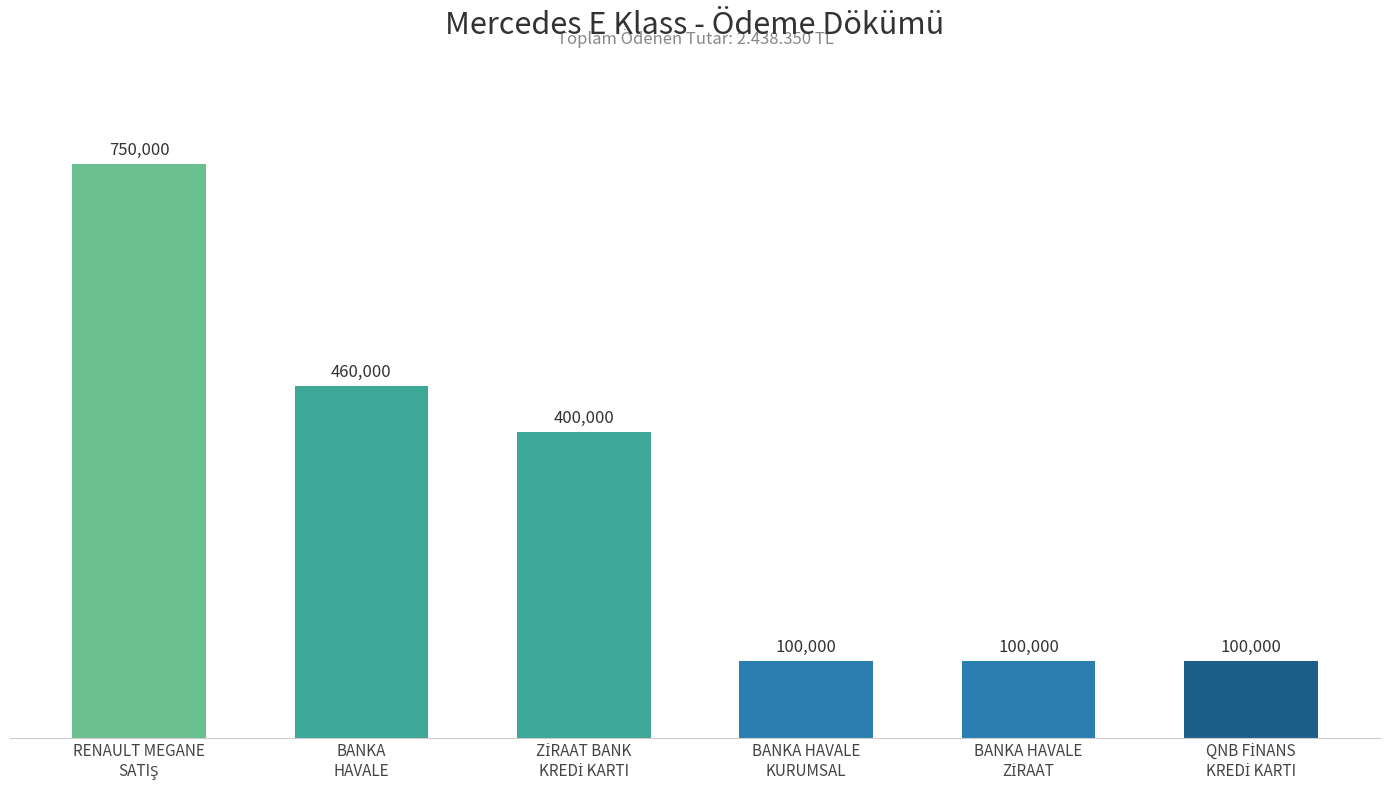

What is the value of the 6th bar from the left?

100000